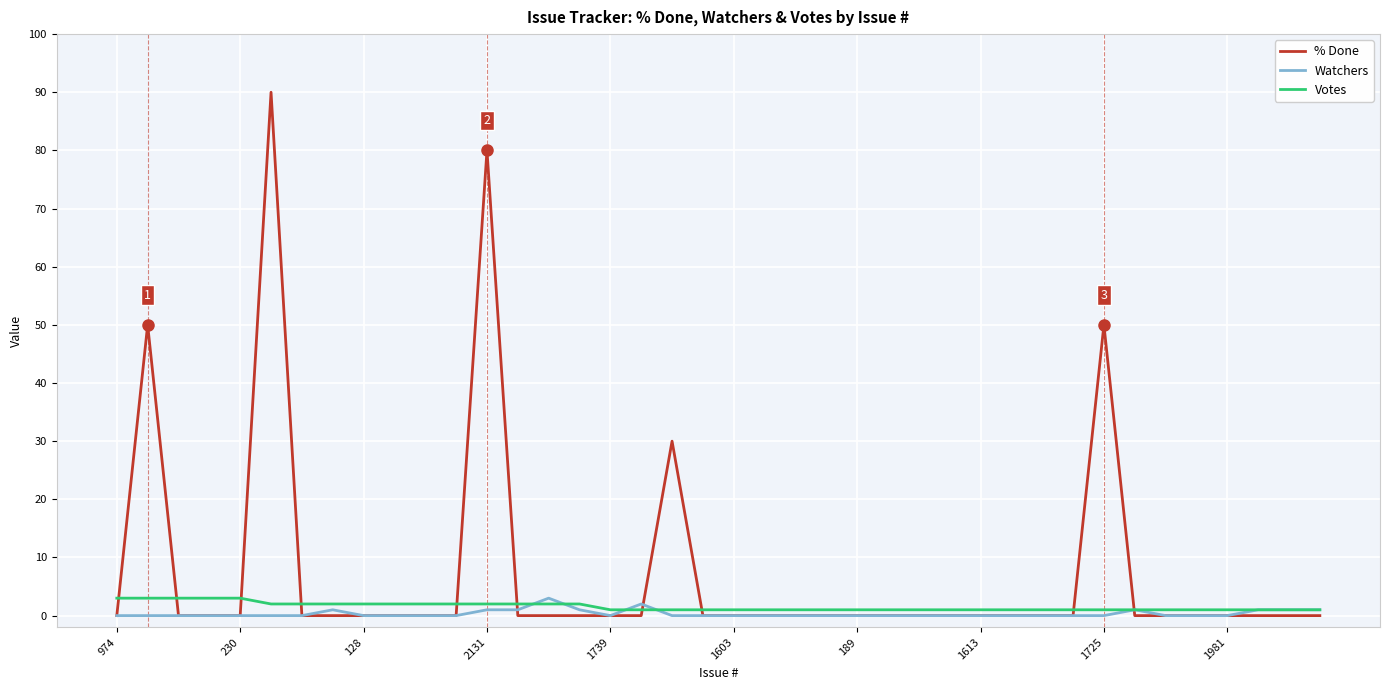

Which series has the largest total across all categories?

% Done